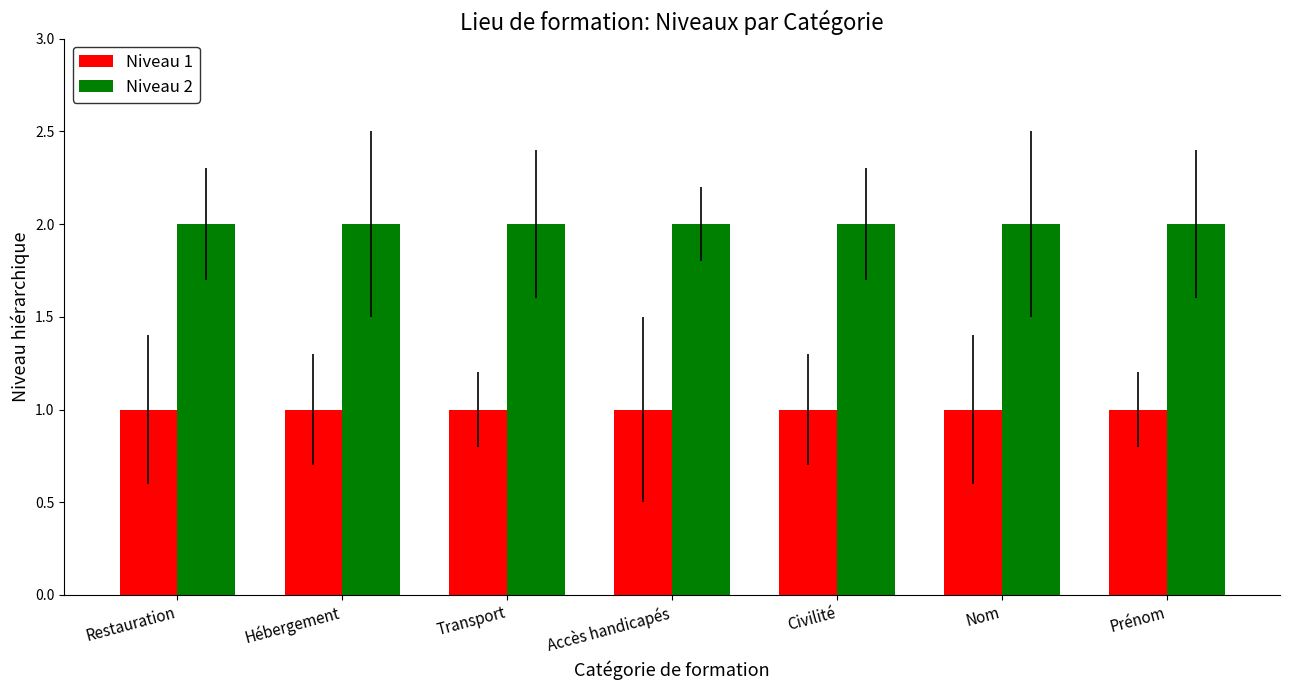

Which series has the largest total across all categories?

Niveau 2